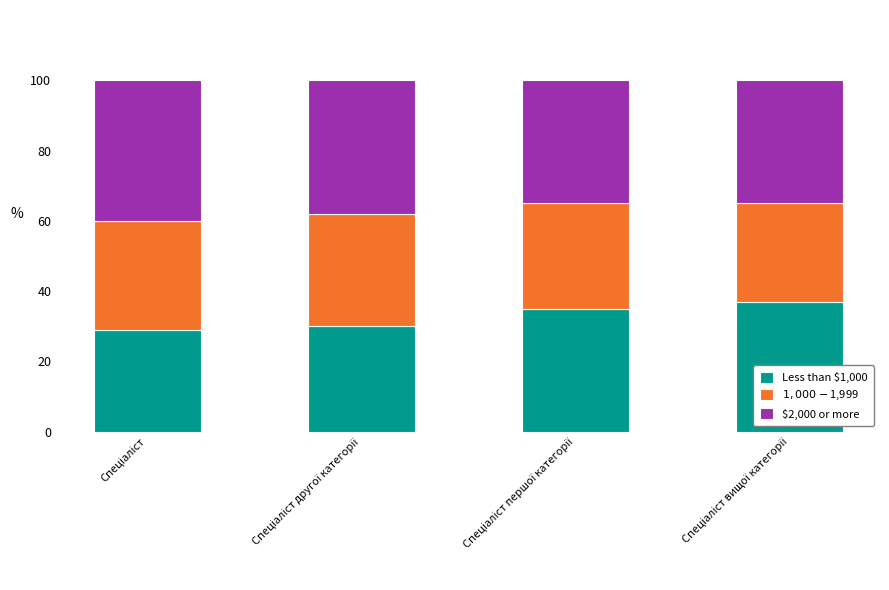

Reading left to right, transcribe the values for Less than $1,000.

29	30	35	37